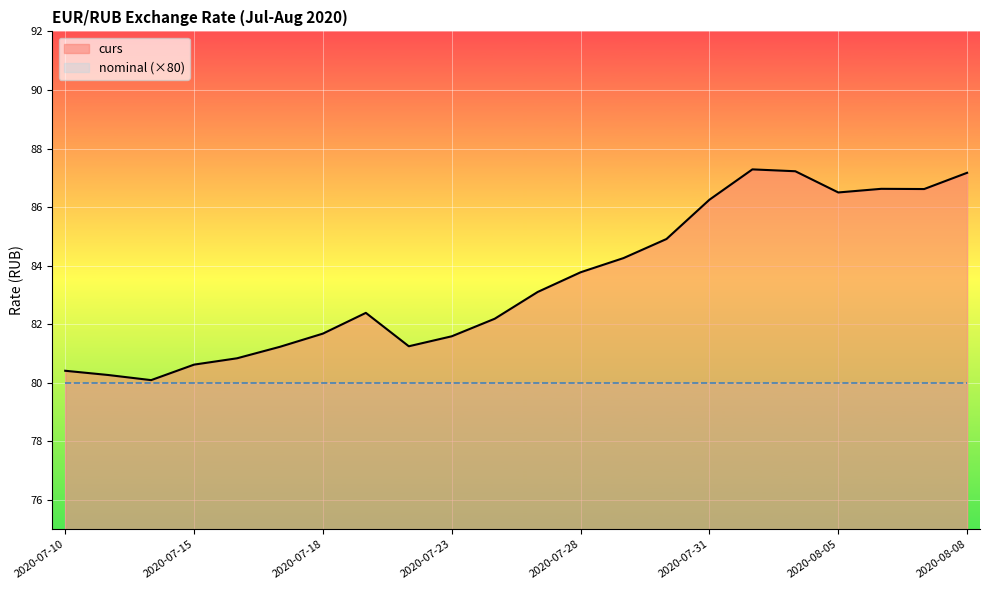

List the series in order of their overall mean, highest first.

curs, nominal (×80)